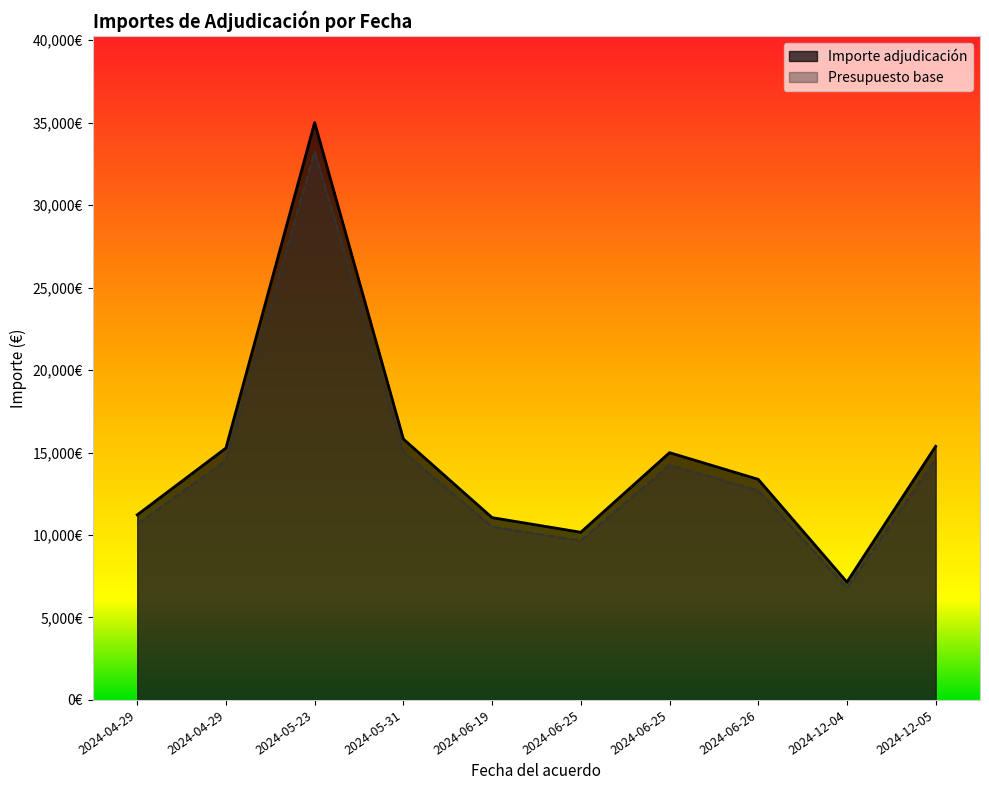

What is the average value of the Importe adjudicación series?

14941.5